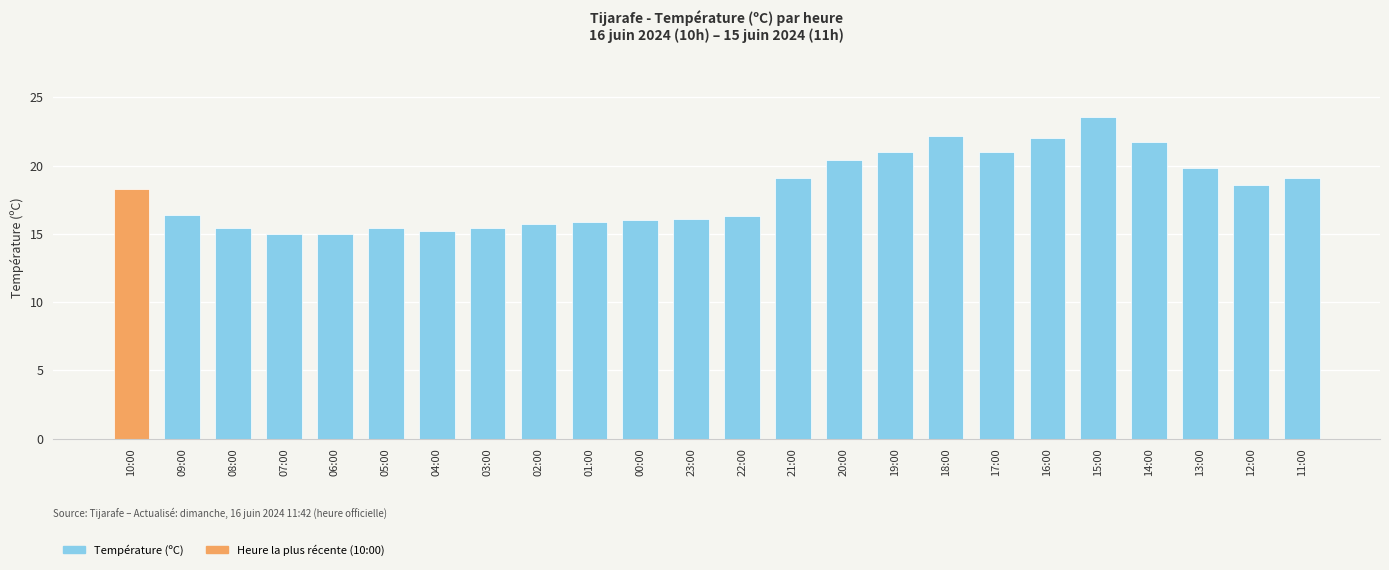

How many data points are less than 18?

12